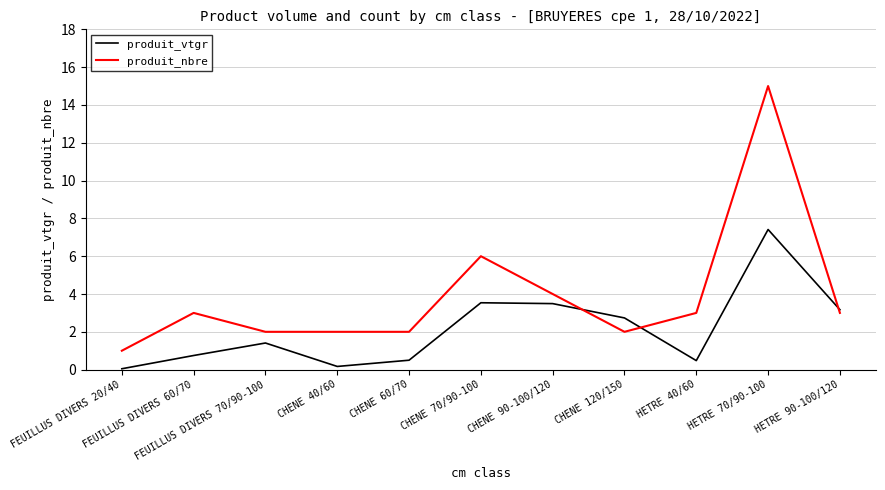

What is the greatest value displayed?

15.0